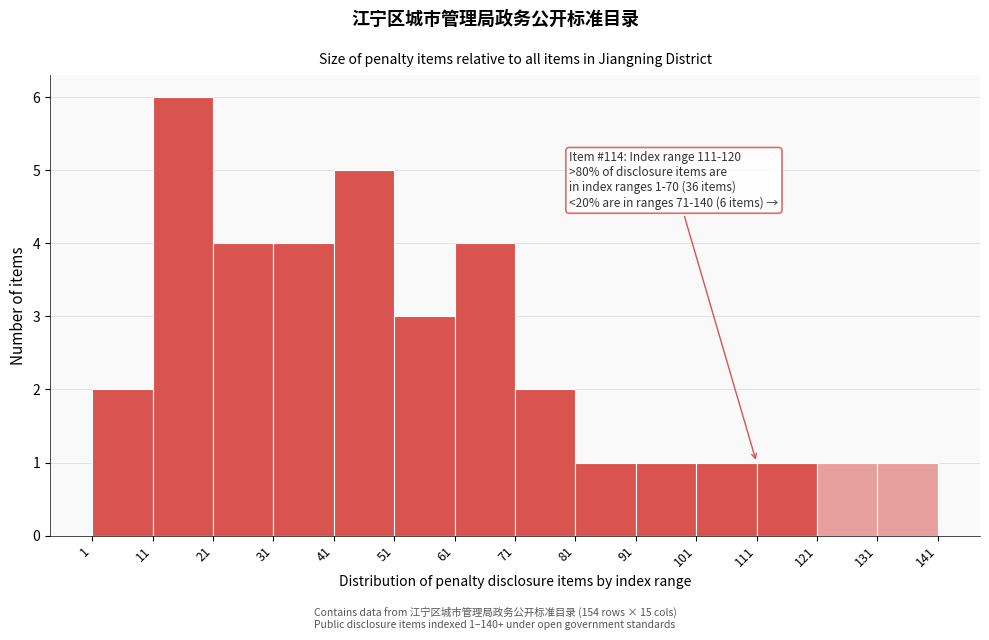

Which range on the x-axis has the tallest bar?

11 to 21